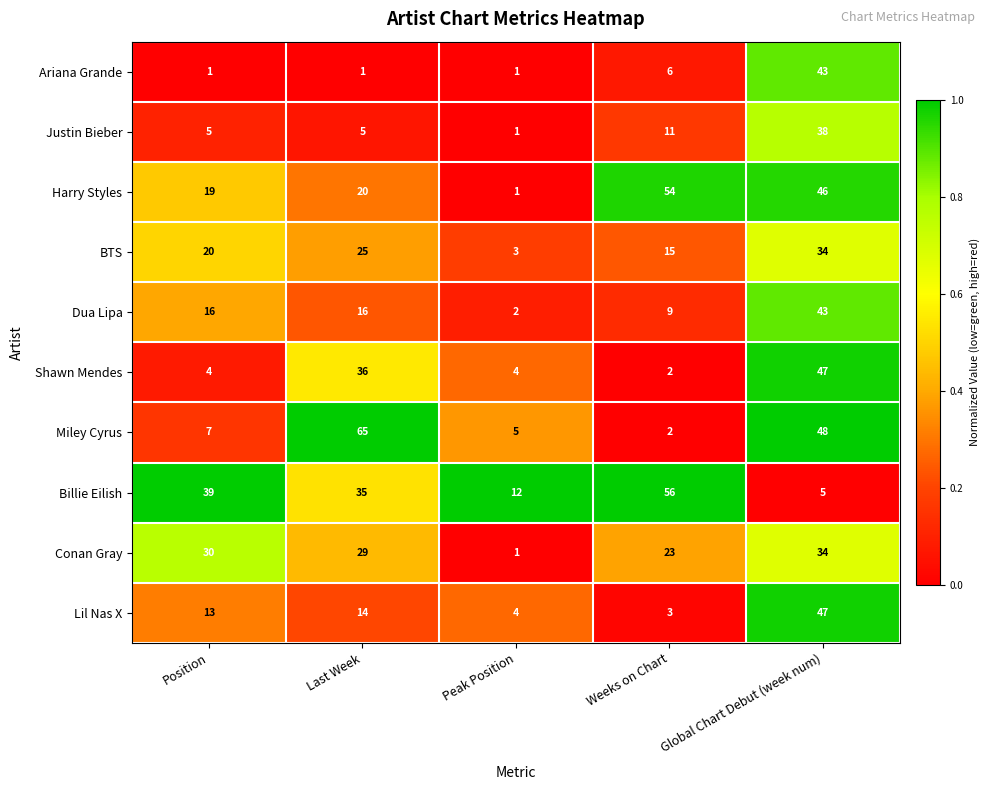

At Last Week, list the series in order from smallest to largest.

Ariana Grande, Justin Bieber, Lil Nas X, Dua Lipa, Harry Styles, BTS, Conan Gray, Billie Eilish, Shawn Mendes, Miley Cyrus